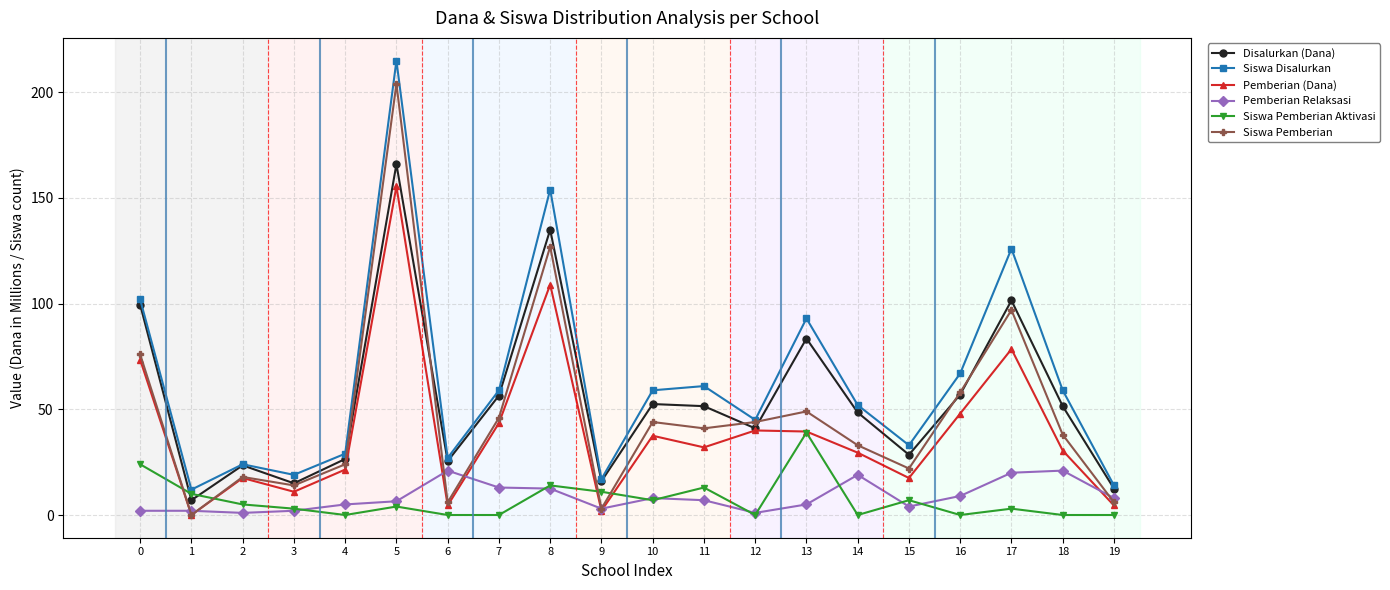

How many values in the Disalurkan (Dana) series are below 51?

10